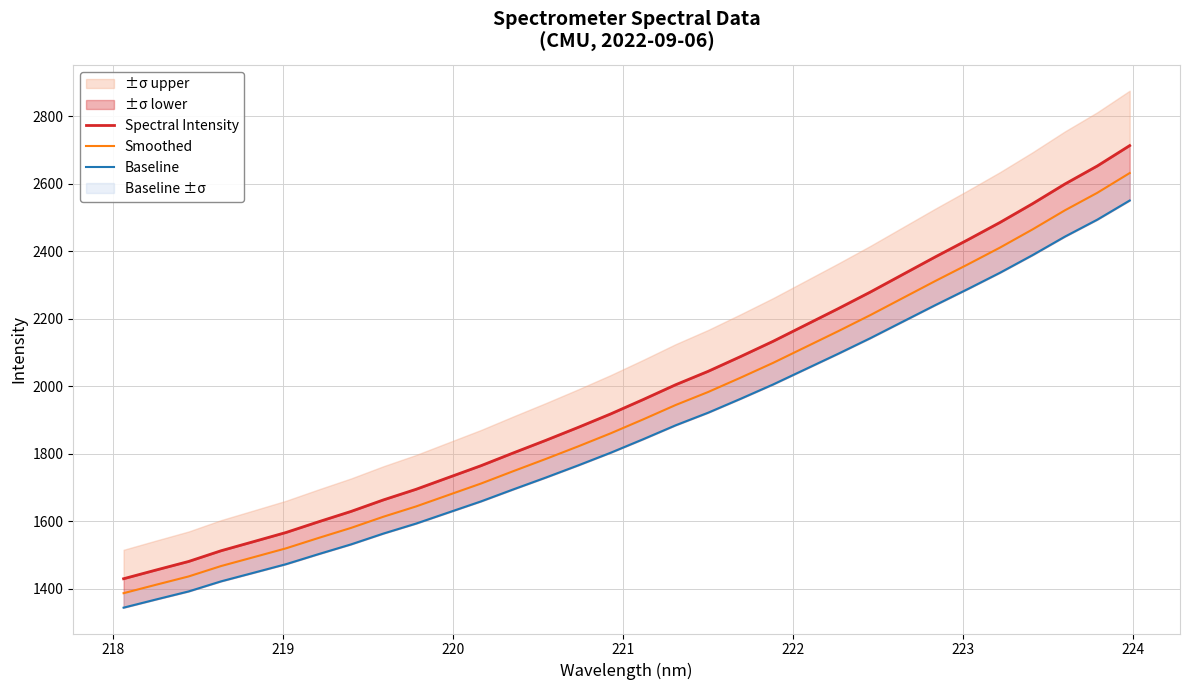

What is the difference between the second highest and minimum values in the Baseline series?

1150.0